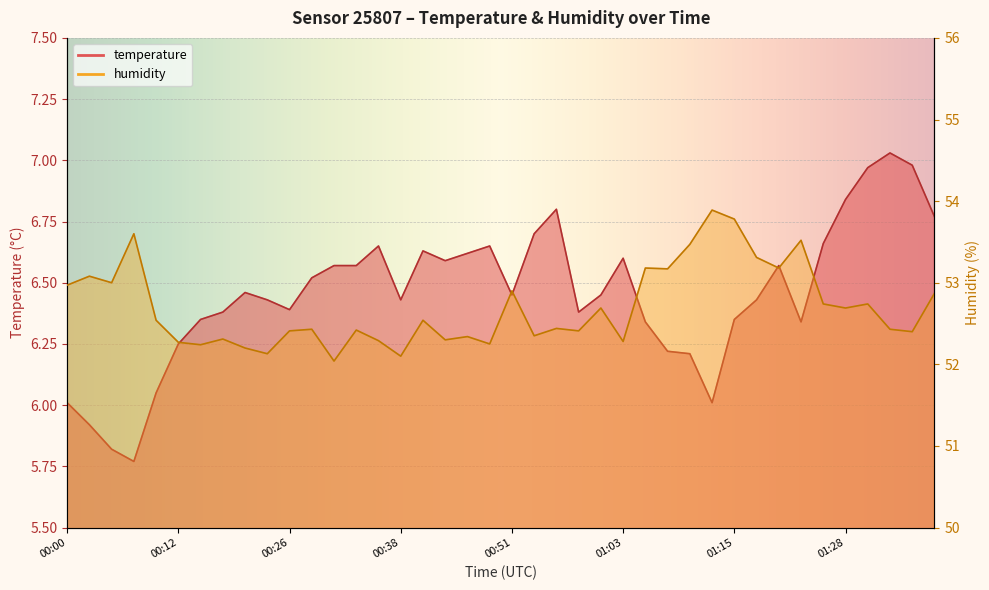

List the series in order of their overall mean, highest first.

humidity, temperature